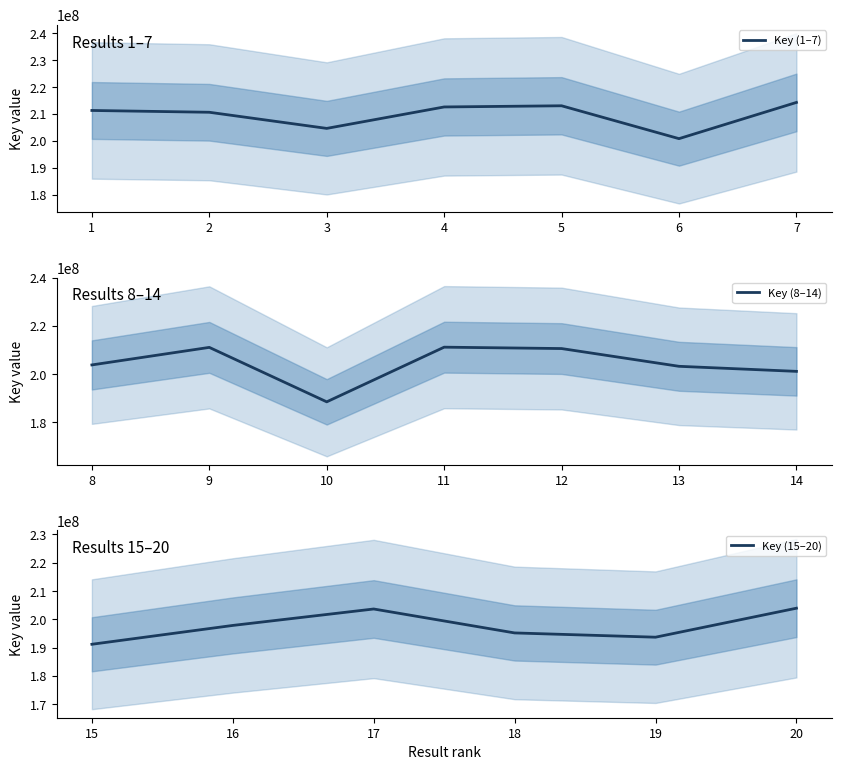

Is it true that the value at 14 is 201193257?

True